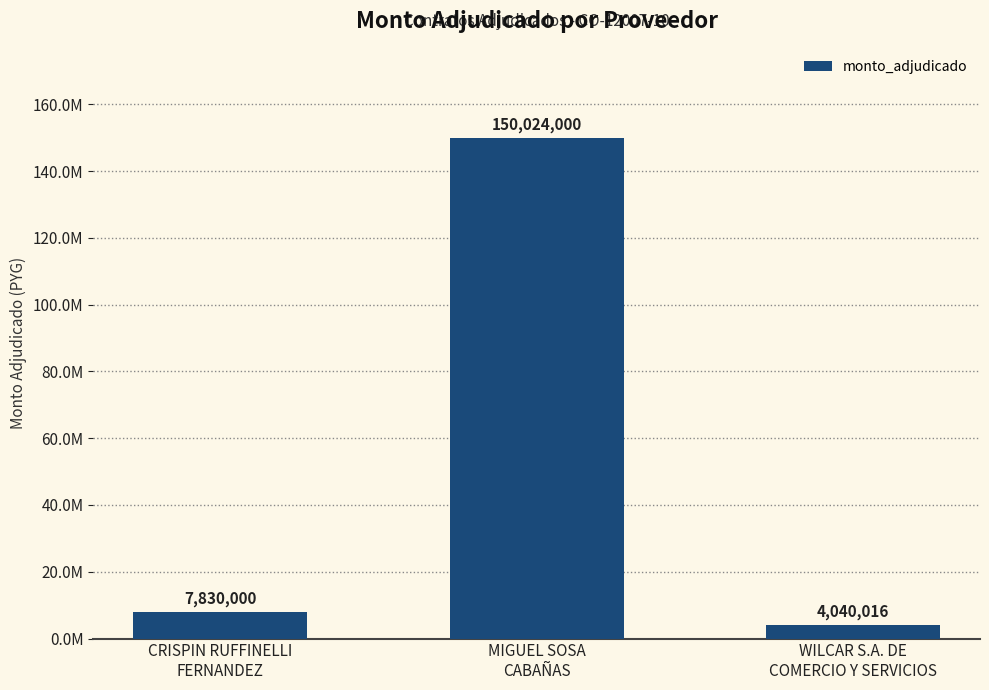

Reading left to right, extract all data points from this chart.

CRISPIN RUFFINELLI
FERNANDEZ=7830000	MIGUEL SOSA
CABAÑAS=150024000	WILCAR S.A. DE
COMERCIO Y SERVICIOS=4040016